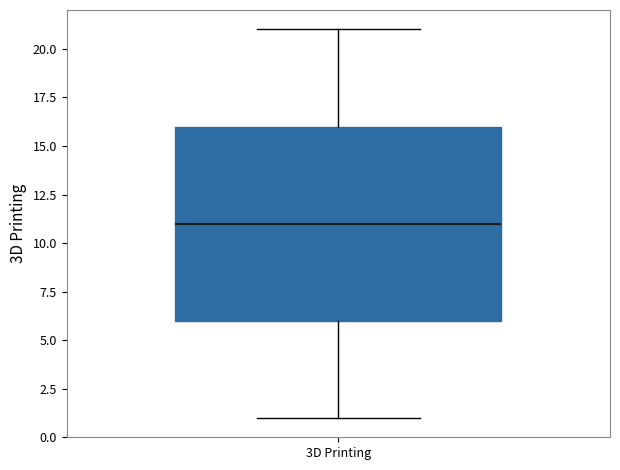

Transcribe this box plot: give where the median line is, the range the box spans, and where the two whiskers end, as read against the y-axis. The values are not printed on the chart, so give them approximately, as read against the axis.

median 11, box 6 to 16, whiskers 1 to 21